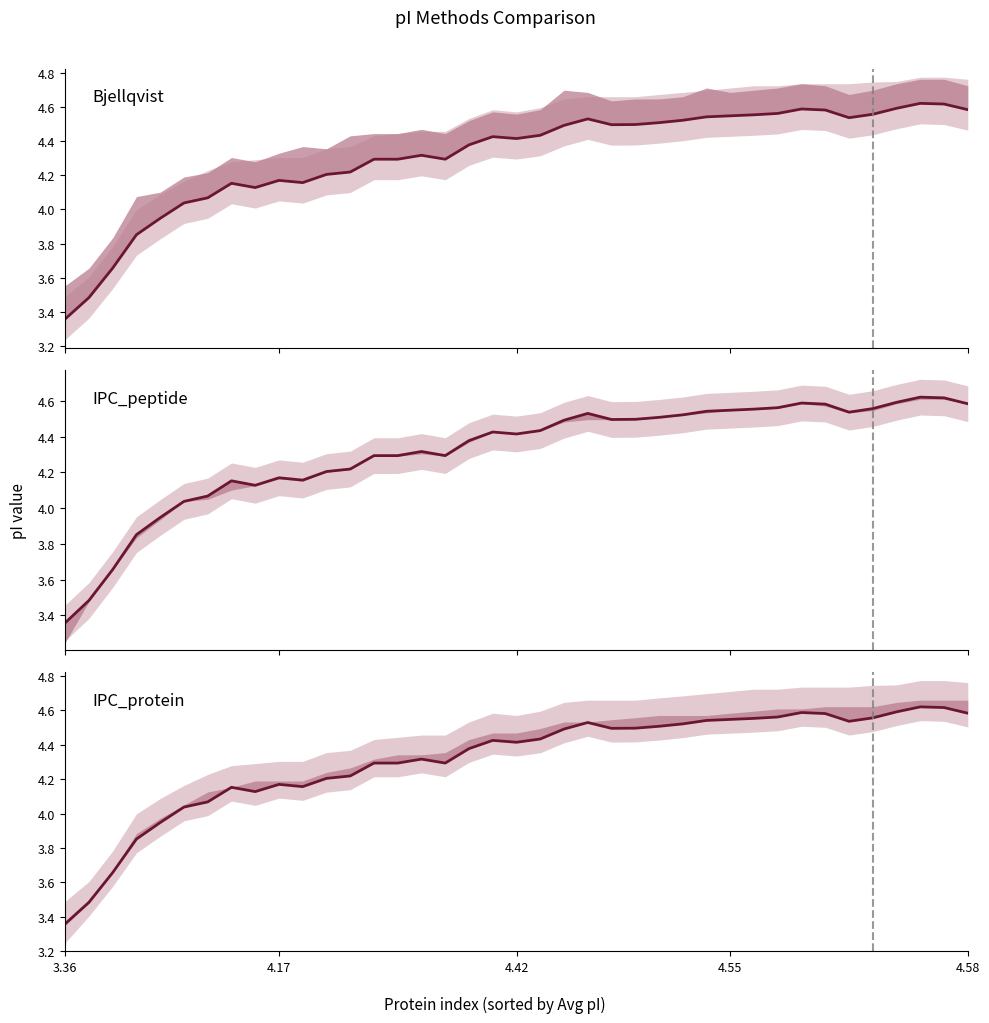

What position from the right is 17?

22